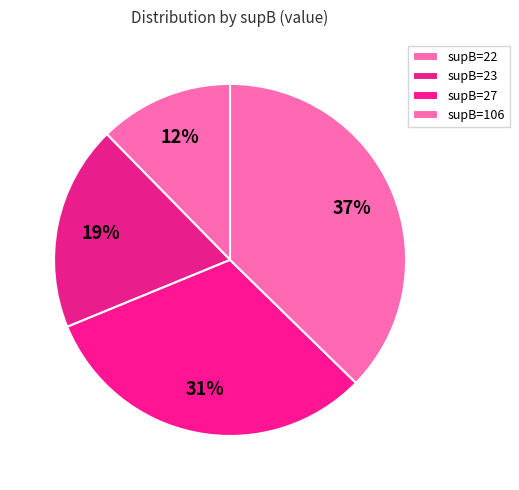

Count the number of slices in the pie.

4